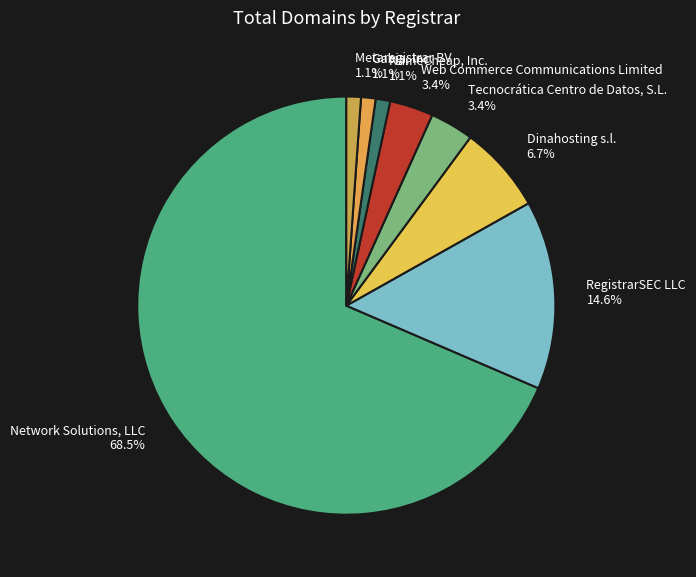

Is there a majority slice in this chart?

Yes